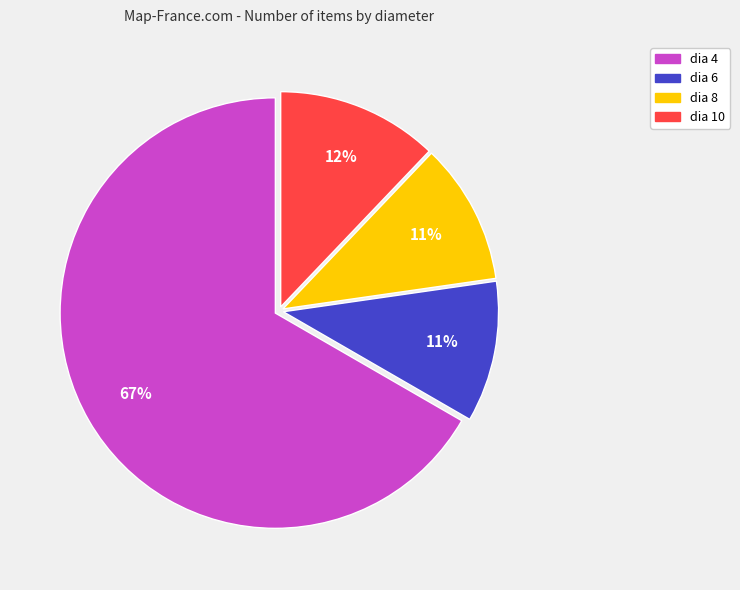

Is the sum of dia 6 and dia 4 greater than half?

Yes